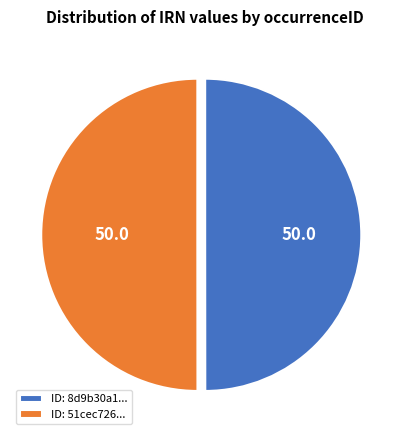

Approximately how many times larger is the value at ID: 8d9b30a1... compared to ID: 51cec726...?

1.0